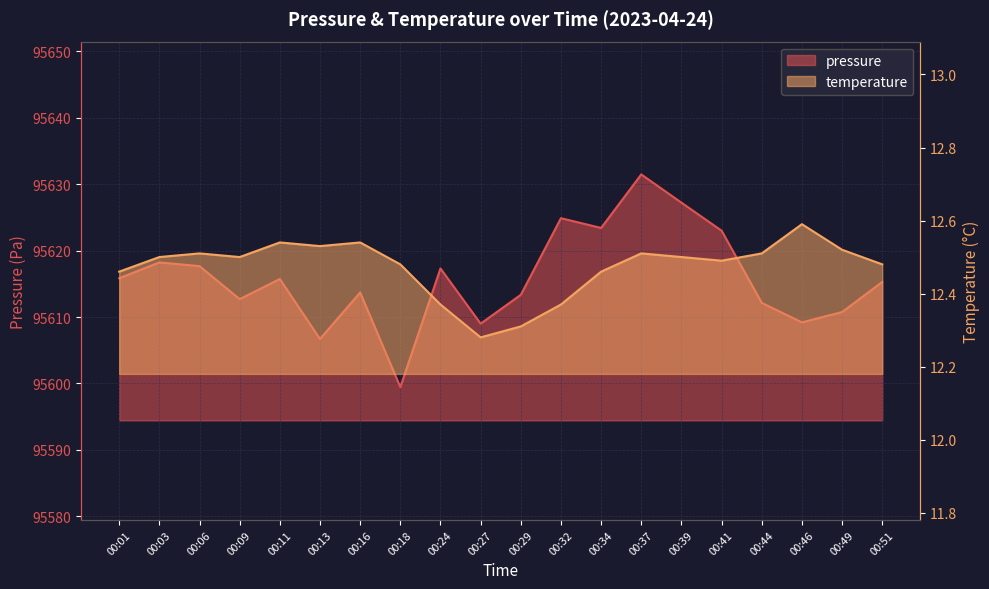

Rank the series by their maximum value, from highest to lowest.

pressure, temperature